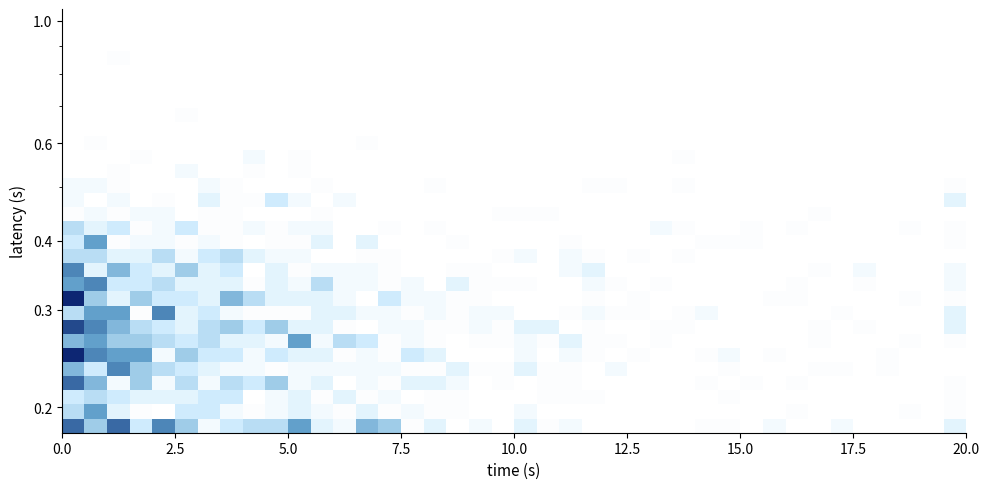

Count the number of categories in the chart.

40